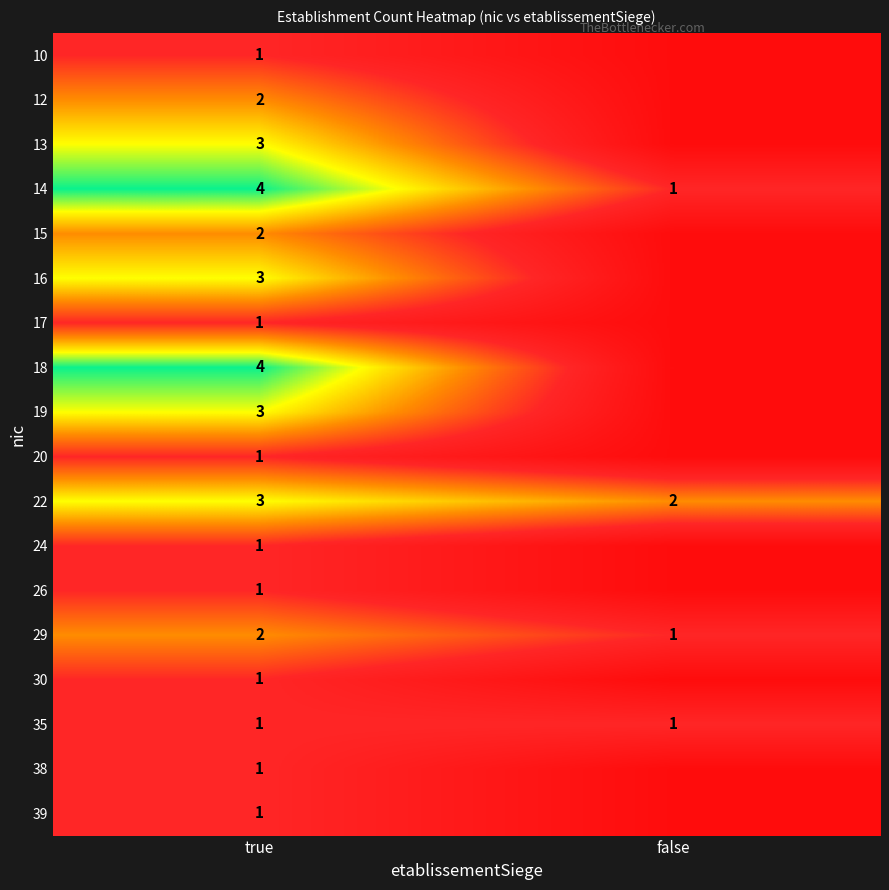

At which label is 29 closest to 1?

false